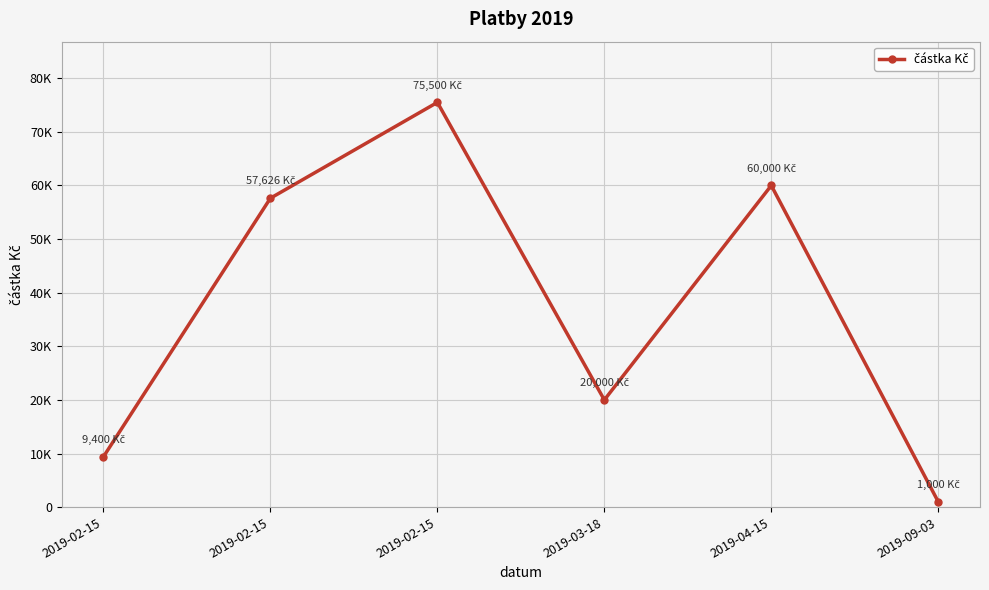

What is the change in value from 2019-02-15 to 2019-04-15?

+50600